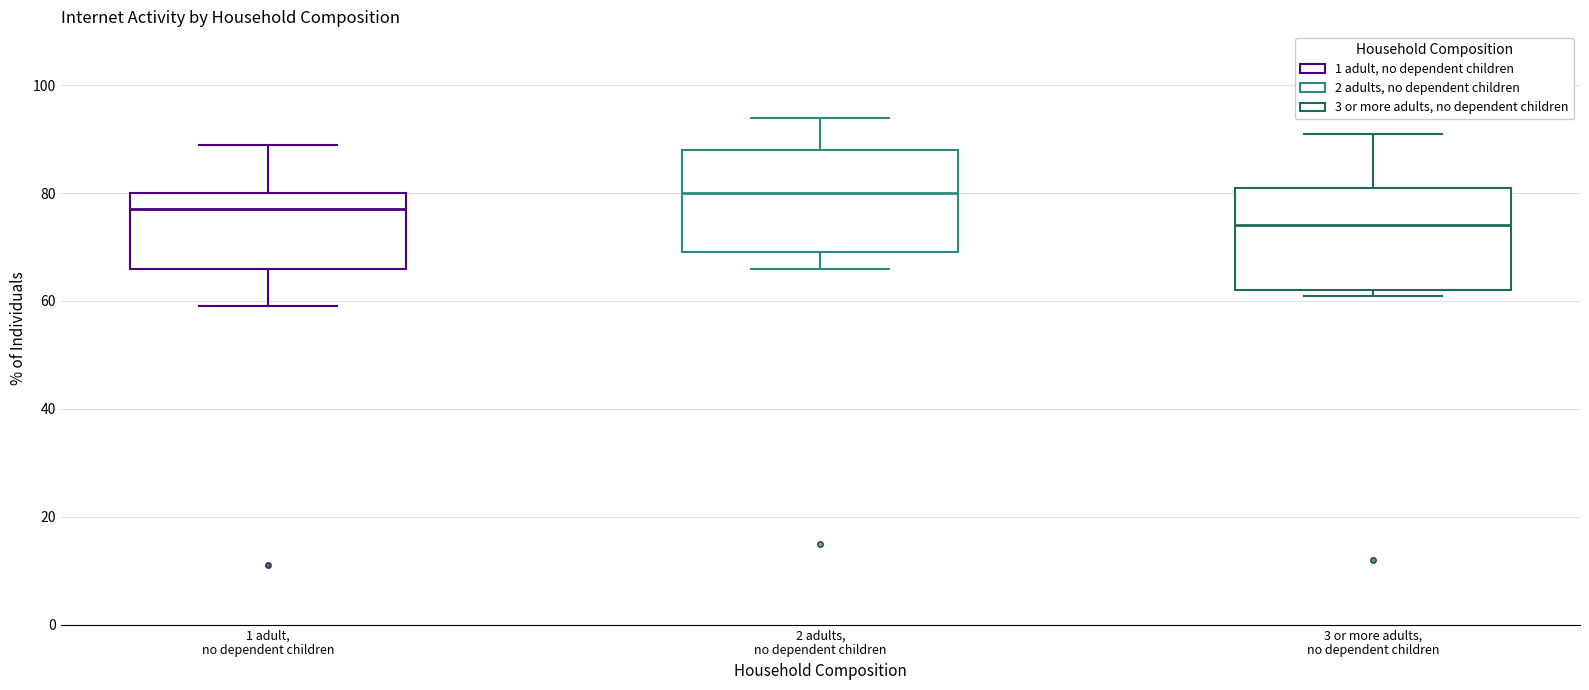

Where is the lower edge of the box for 1 adult, no dependent children on the y-axis? The values are not printed on the chart, so give them approximately, as read against the axis.

66